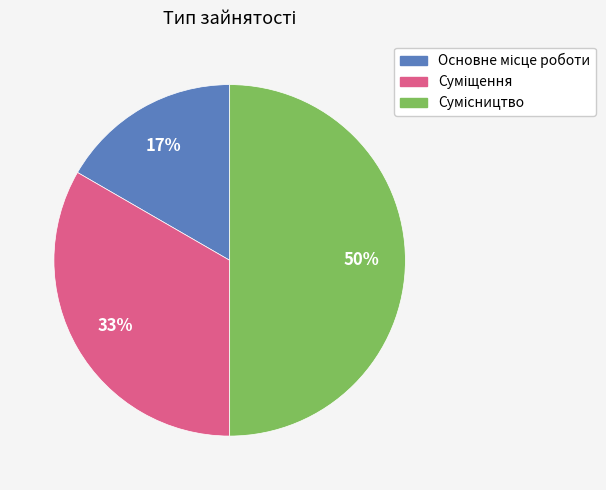

To the nearest percent, what is the average slice percentage?

33%